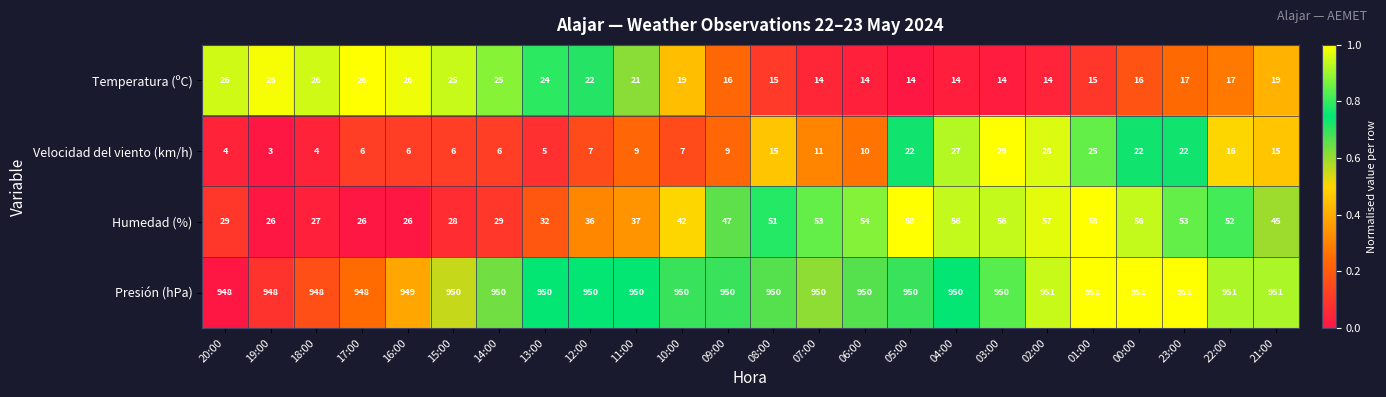

What is the difference between the second highest and second lowest values in the Presión (hPa) series?

3